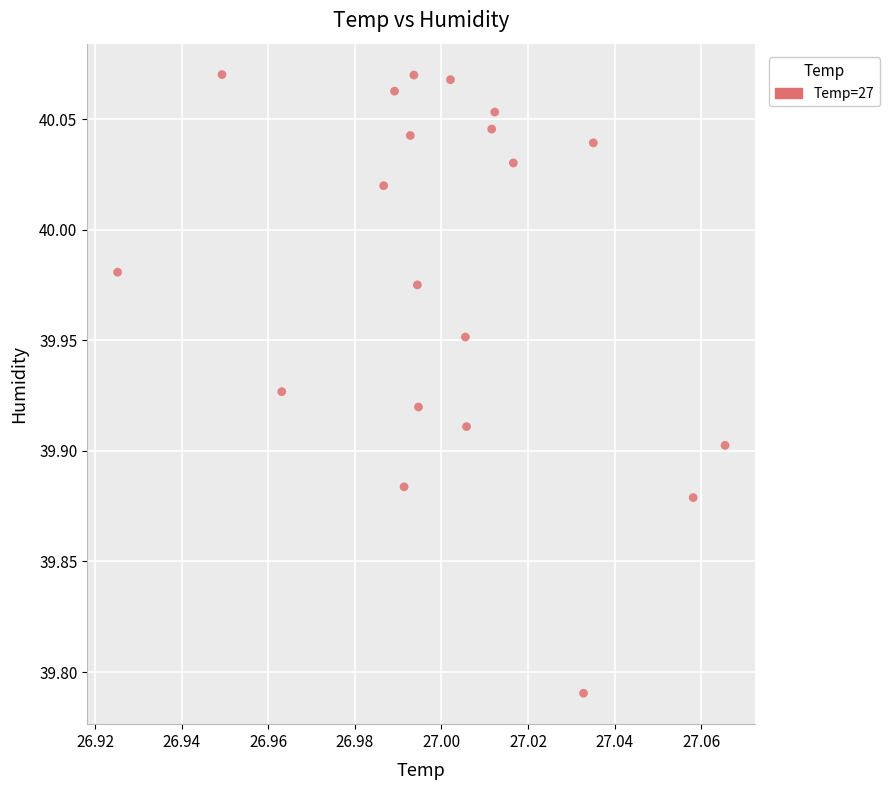

What is the range of Y values (max minus min)?

0.3